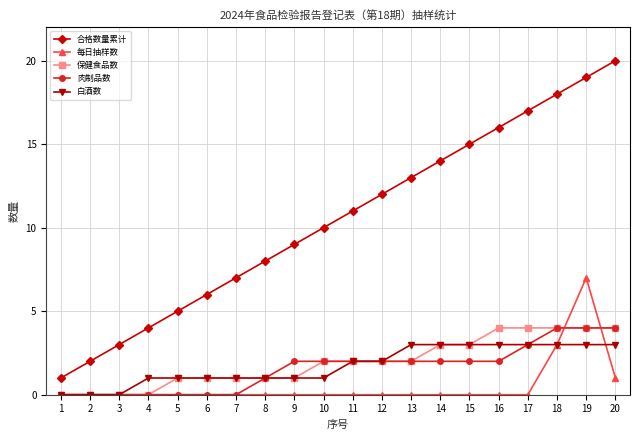

What are all the series names shown in the legend?

合格数量累计, 每日抽样数, 保健食品数, 肉制品数, 白酒数